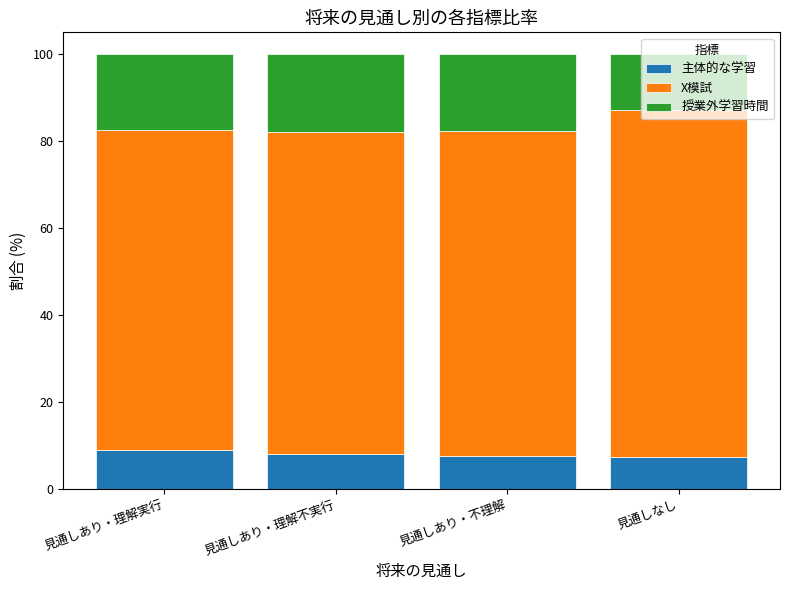

Are the bars grouped side by side (vs. stacked)?

No